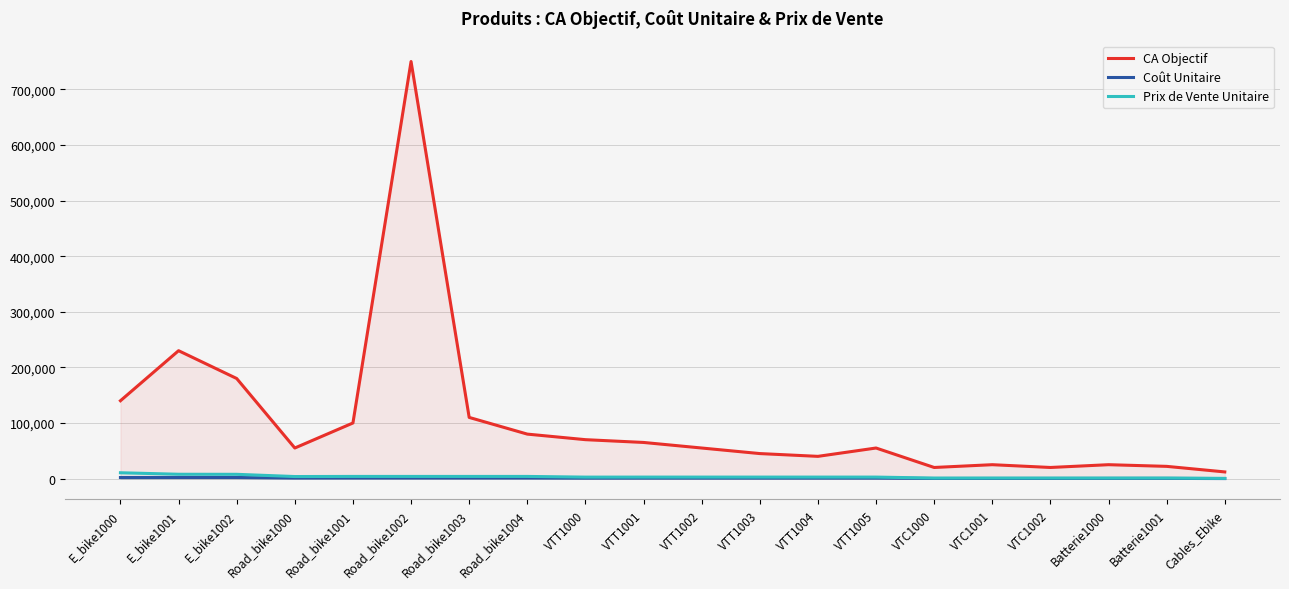

Where is the first local minimum for CA Objectif?

Road_bike1000